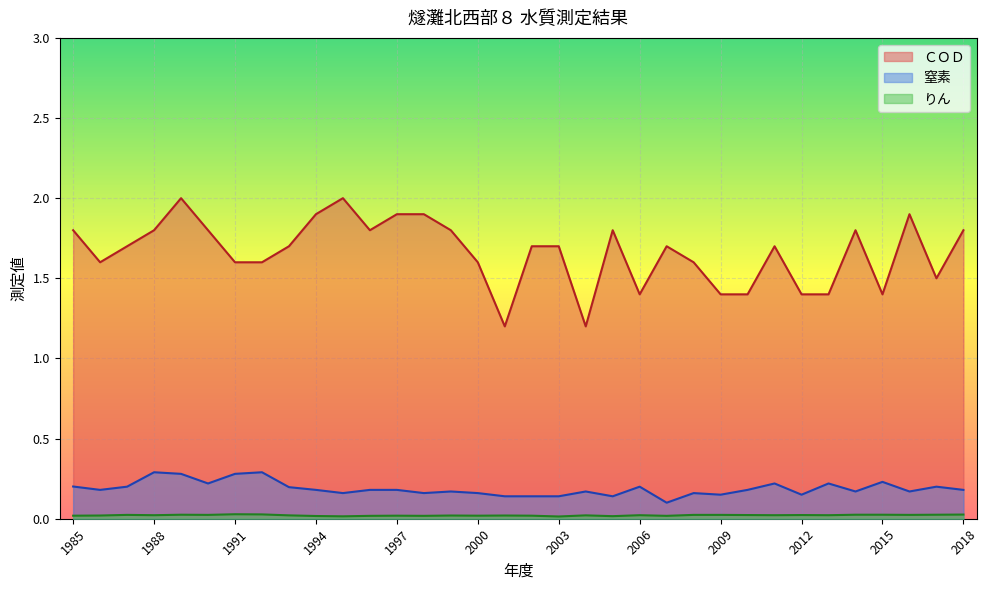

In ＣＯＤ, how many points are lower than both neighbors (excluding endpoints)?

7